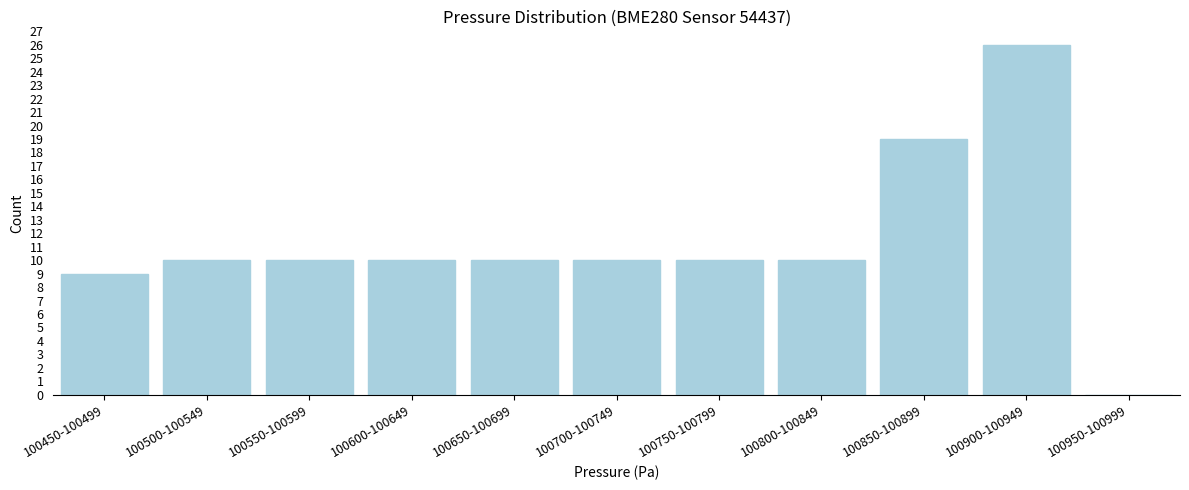

What is the maximum value shown in the chart?

26